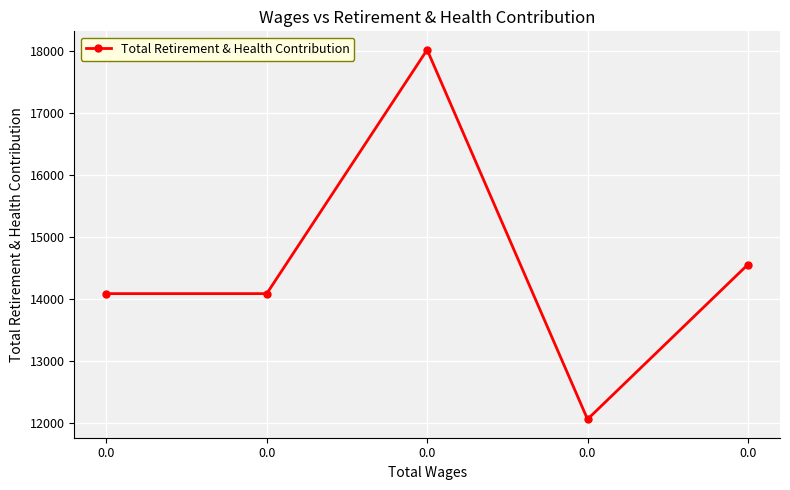

List the labels in order of value, smallest first.

0.0, 0.0, 0.0, 0.0, 0.0